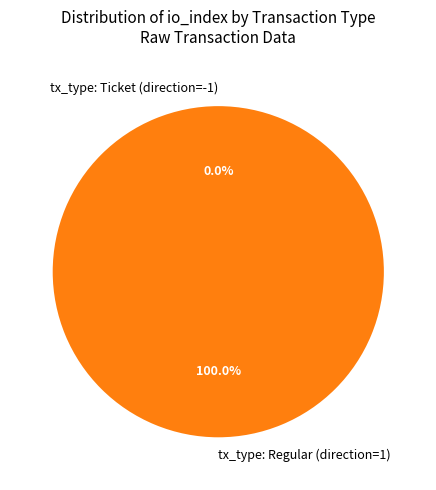

Count the number of slices in the pie.

2